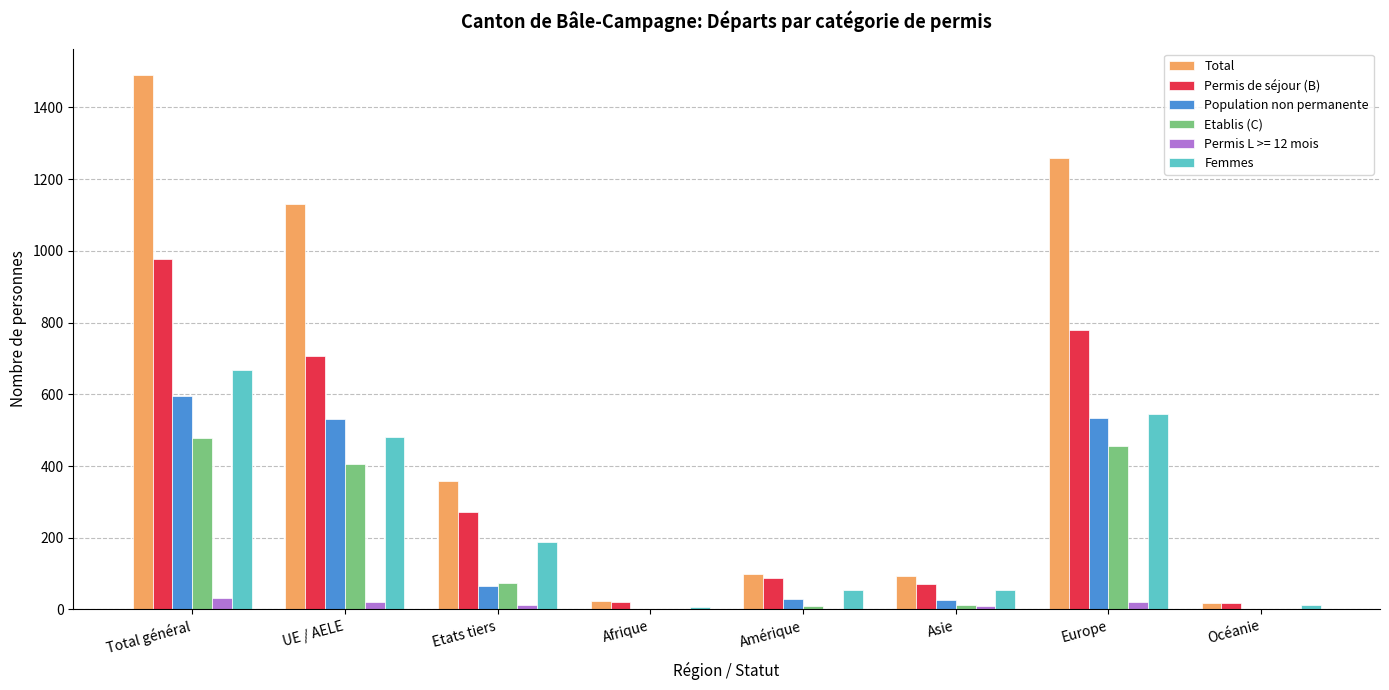

What is the sum of all Permis de séjour (B) values?

2934